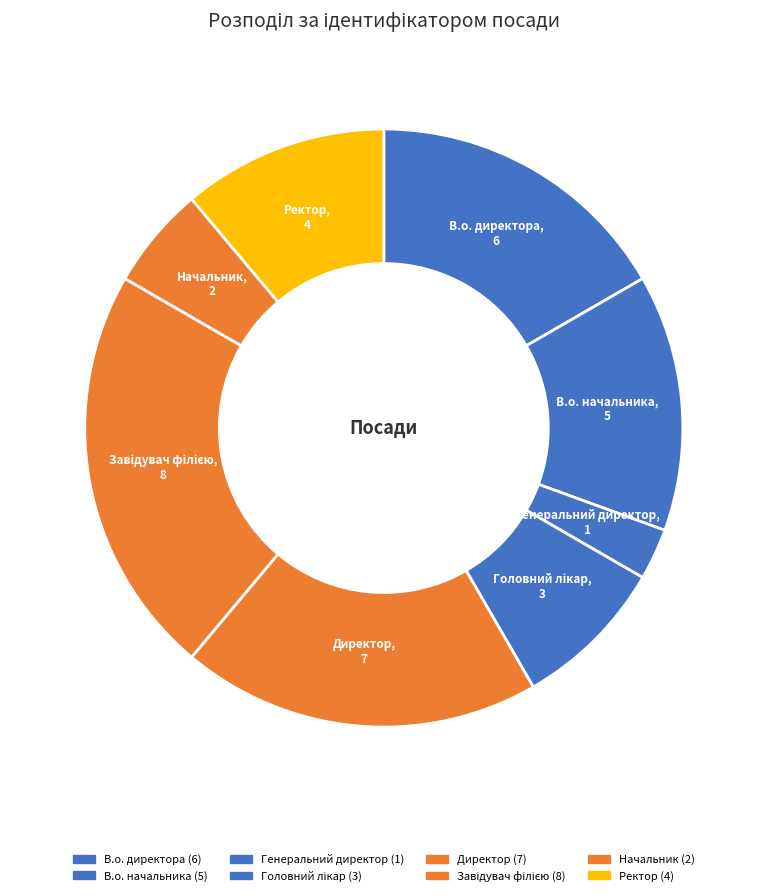

Count the number of slices in the pie.

8